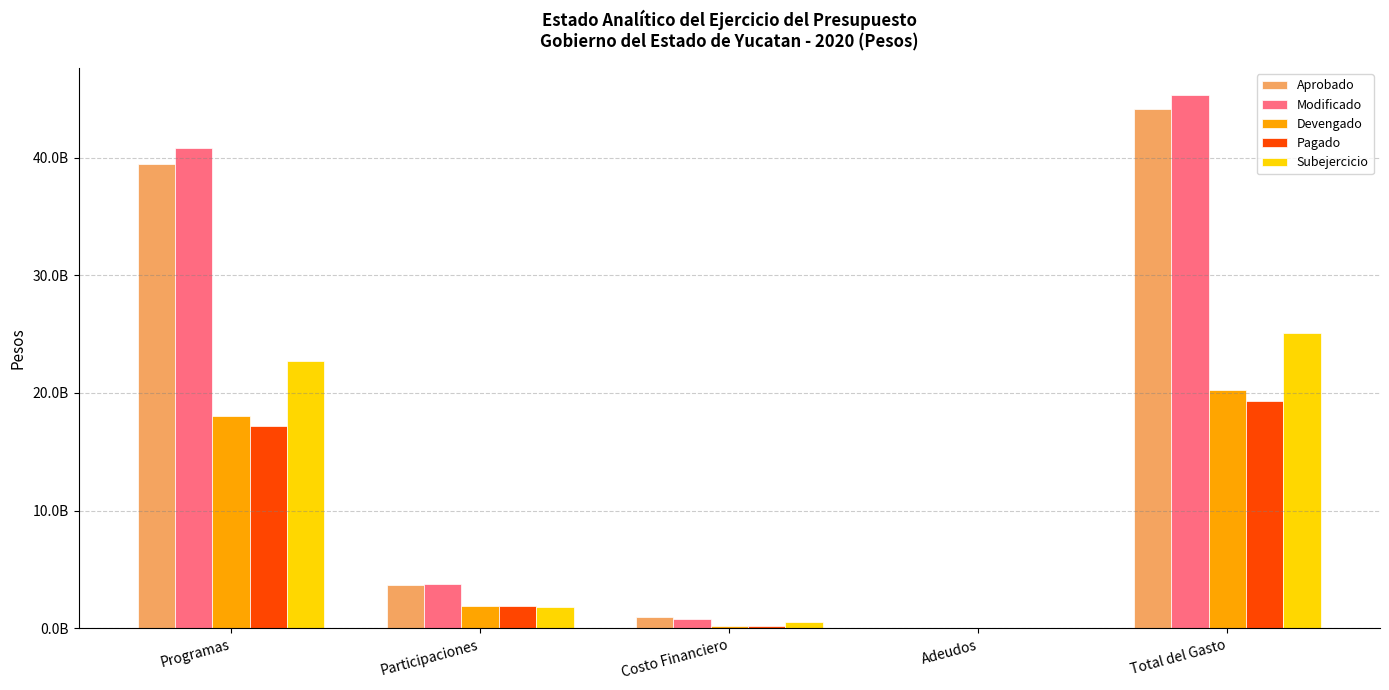

List the series in order of their peak value, highest first.

Modificado, Aprobado, Subejercicio, Devengado, Pagado